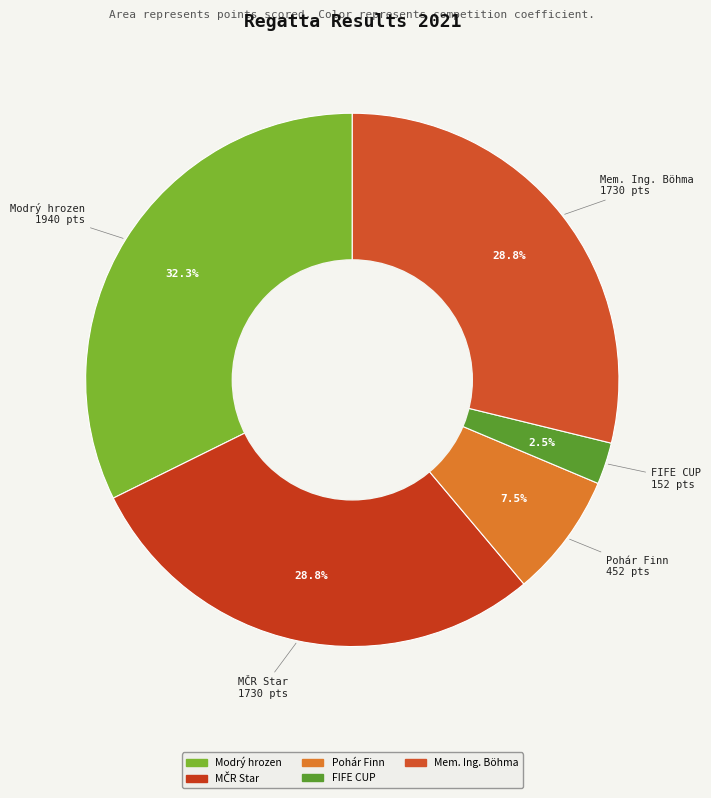

What is the smallest slice in the pie chart?

FIFE CUP